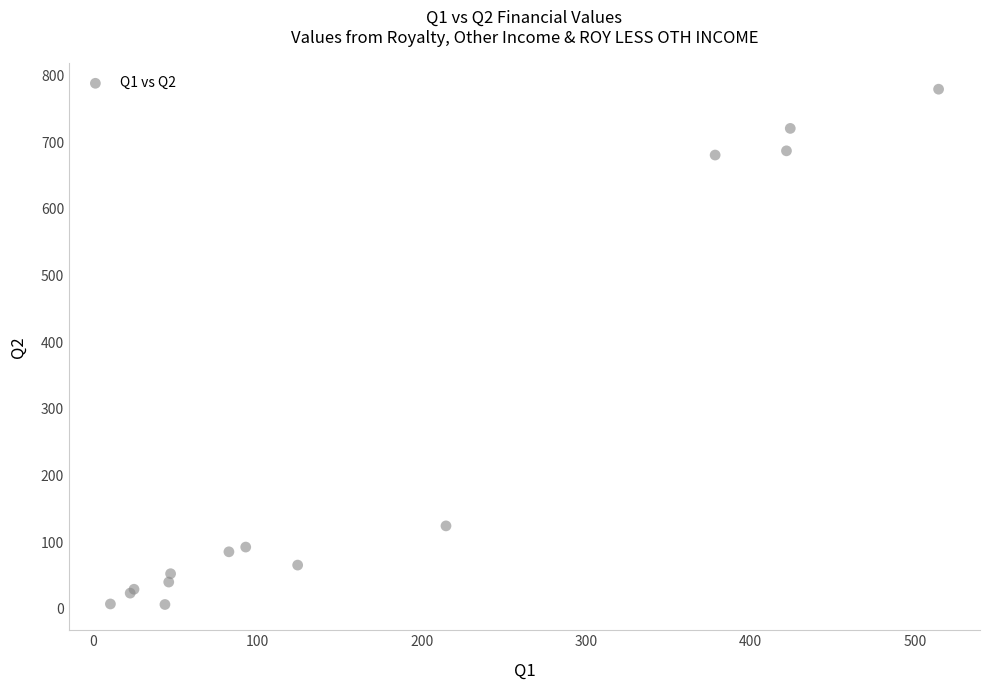

What Y value in the scatter plot is closest to 392?

124.2